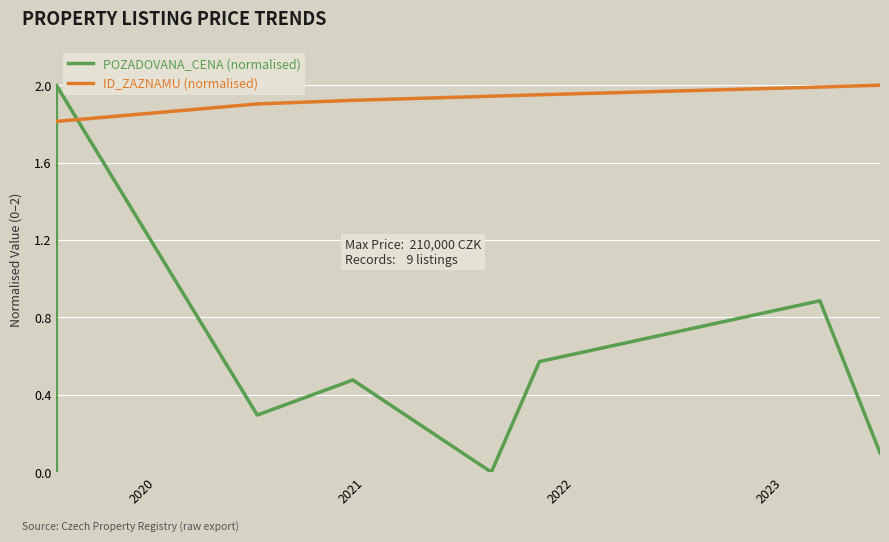

How many data points in POZADOVANA_CENA (normalised) are above 0?

8